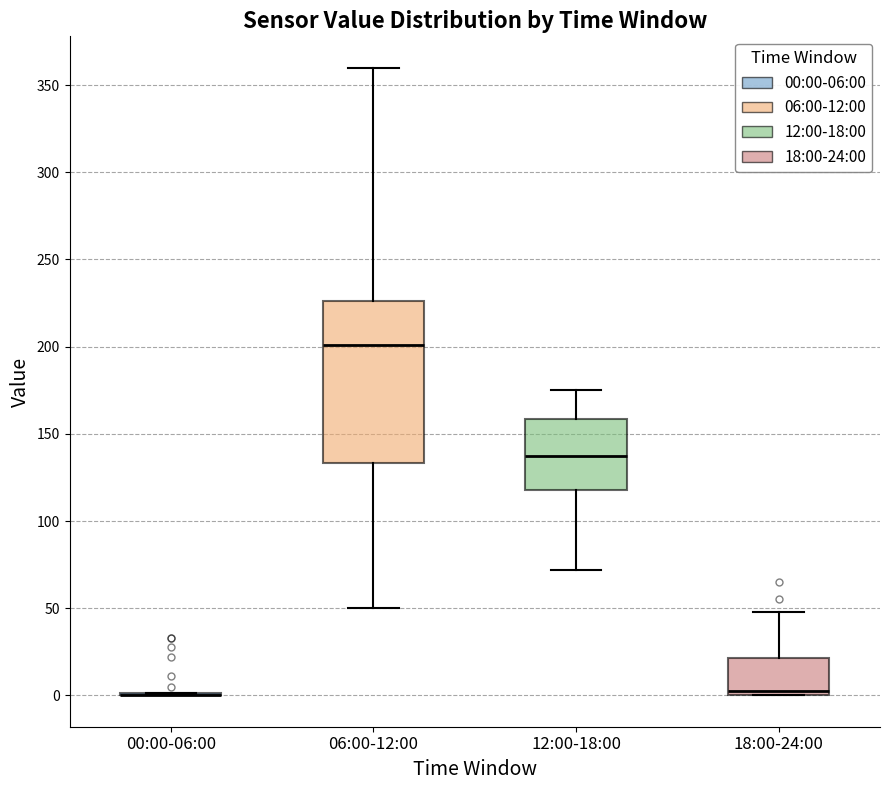

Comparing the boxes themselves (not the whiskers), which one is the tallest?

06:00-12:00